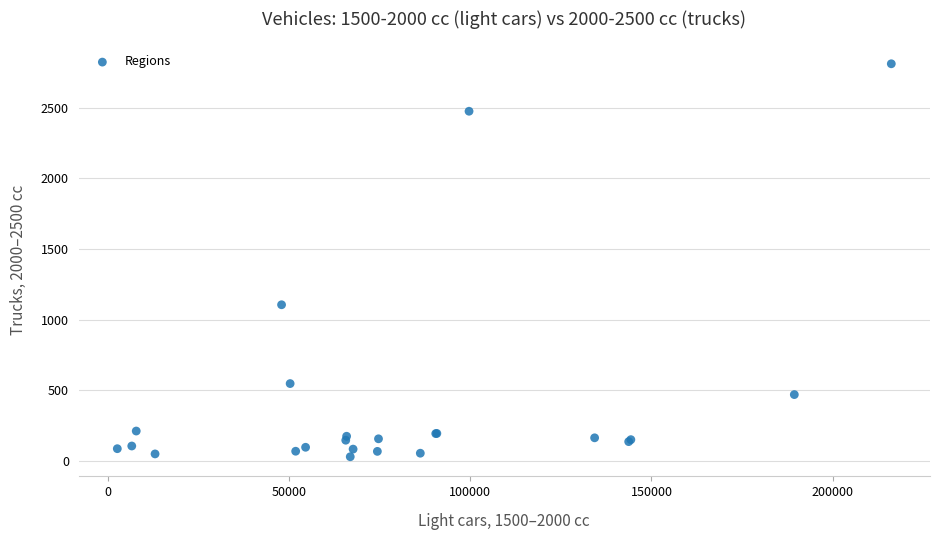

What Y value in the scatter plot is closest to 1420?

1105